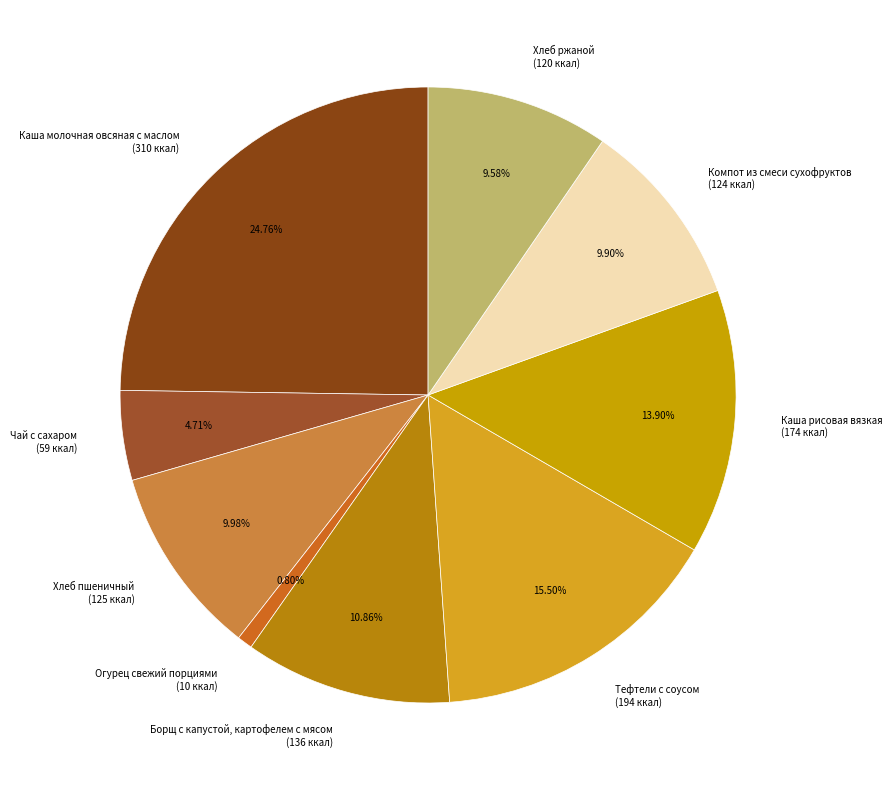

What percentage is the Хлеб ржаной slice, to the nearest percent?

10%